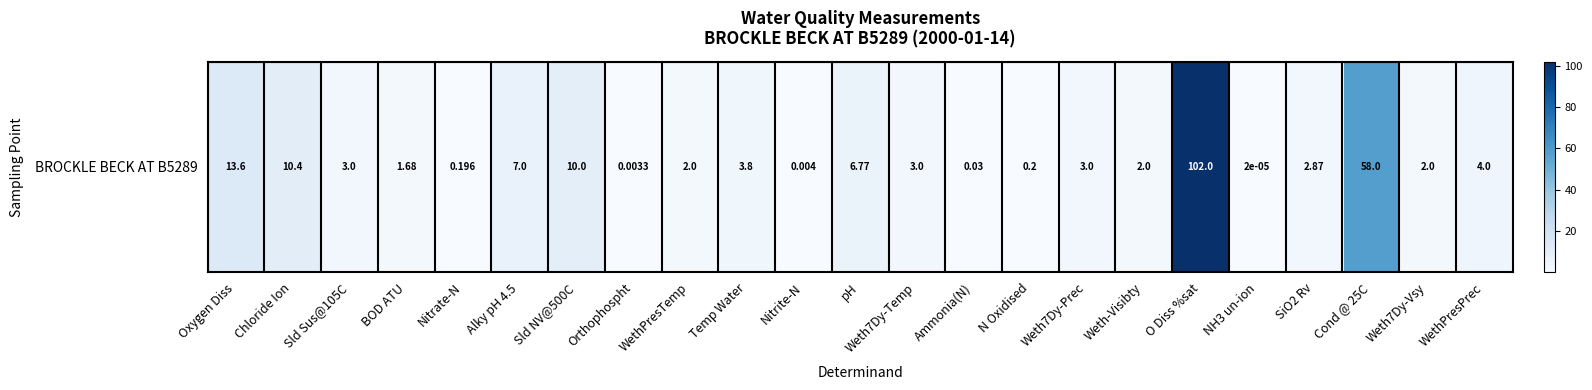

Which category has the lowest value across all series?

NH3 un-ion